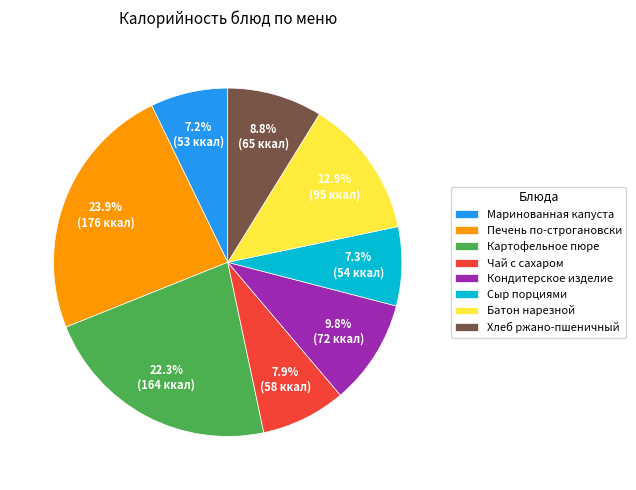

How many segments does this pie chart have?

8